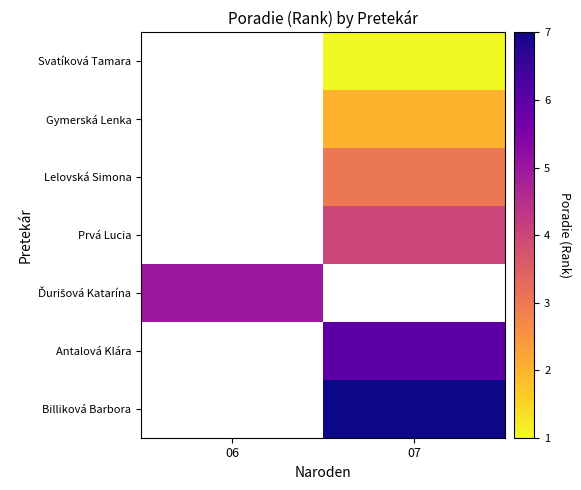

How many data points does each series have?

2